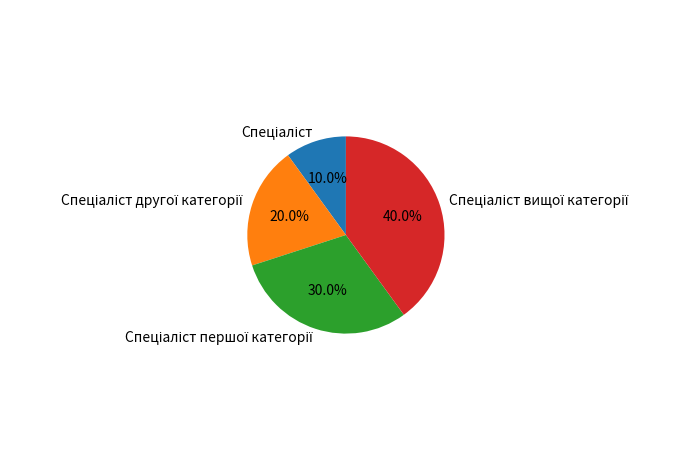

Does any single category account for the majority?

No